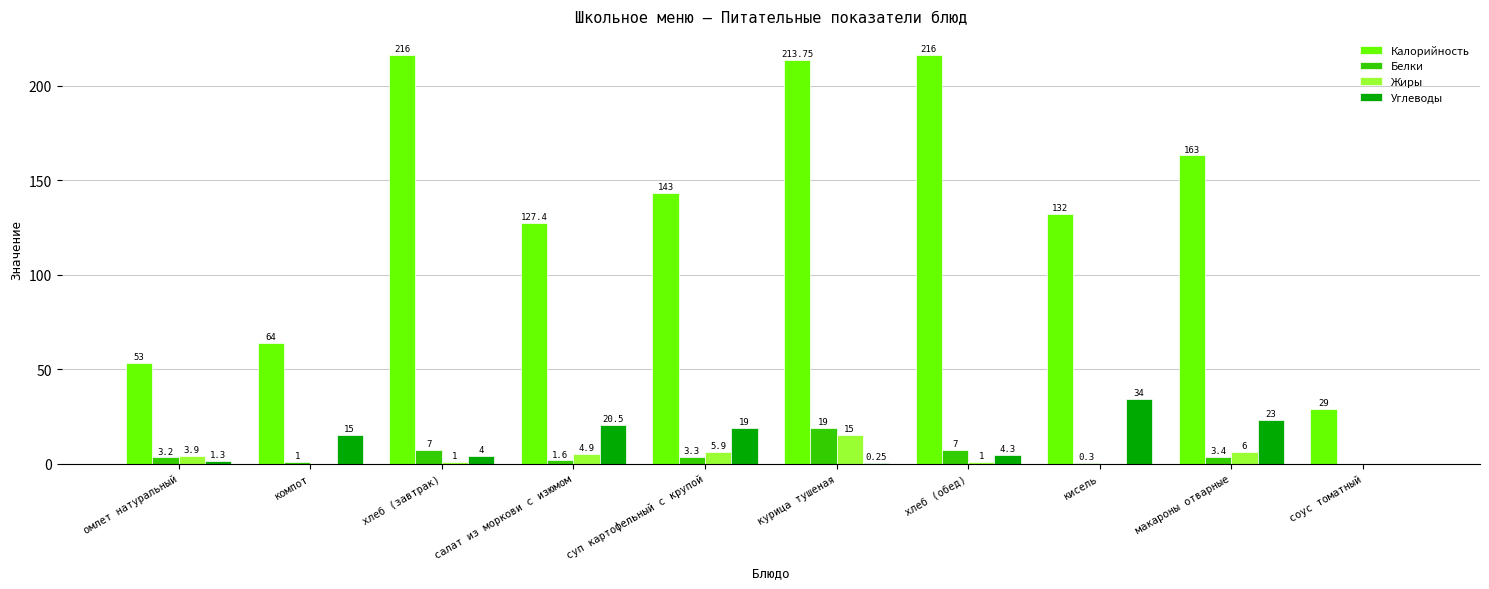

At which label does Белки reach its peak?

курица тушеная